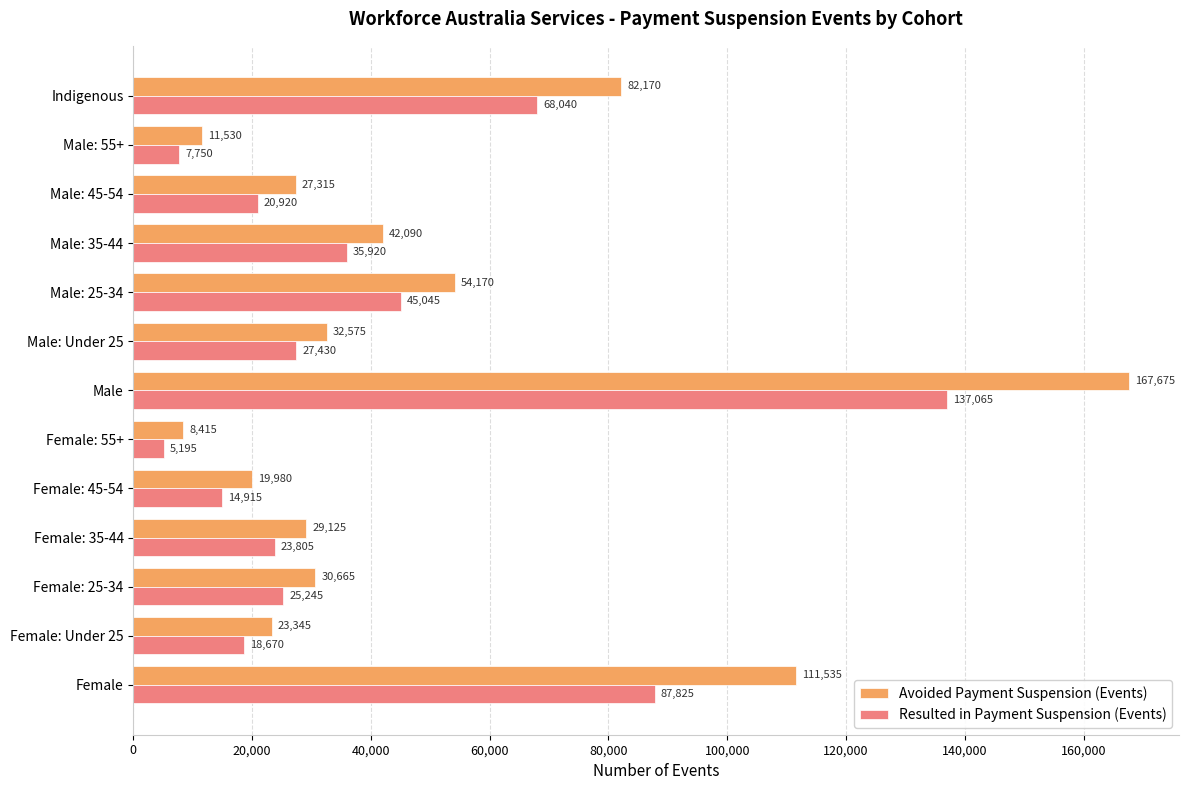

What is the smallest value displayed?

5195